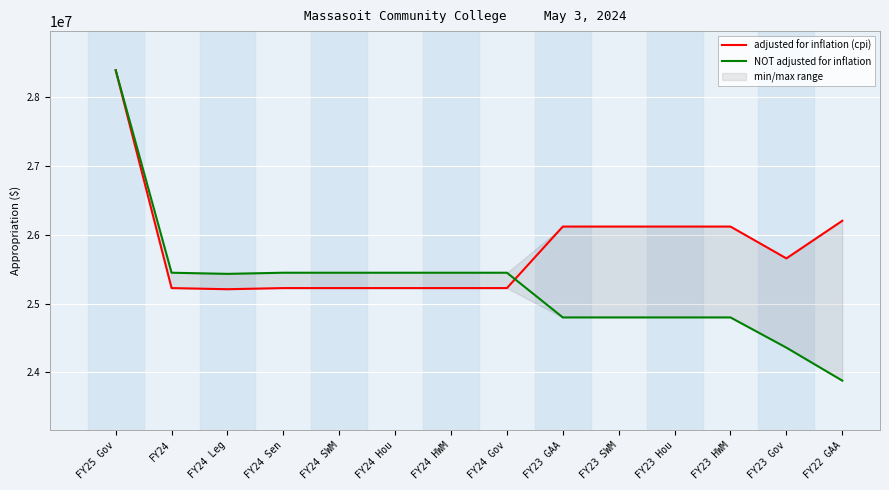

What is the average value of the NOT adjusted for inflation series?

25280858